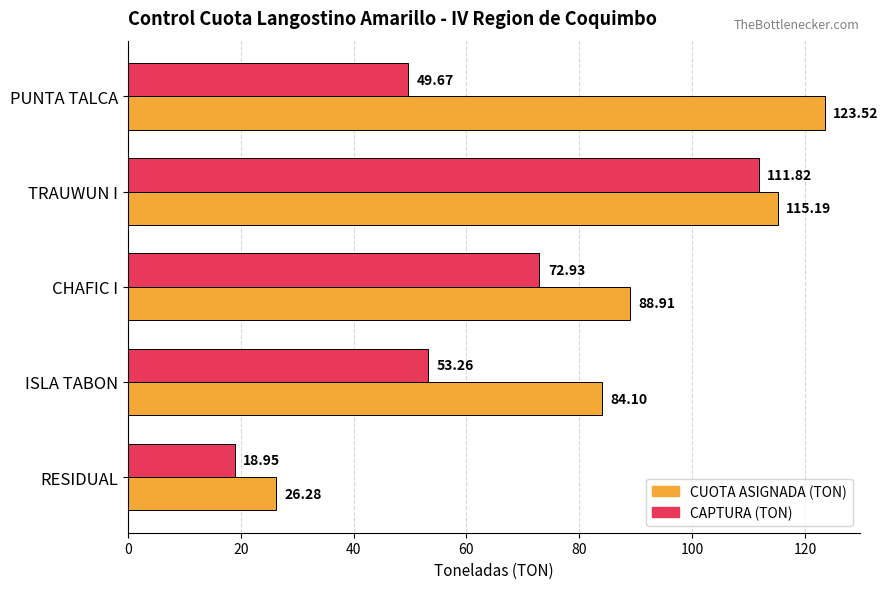

Which series has the widest spread of values?

CUOTA ASIGNADA (TON)